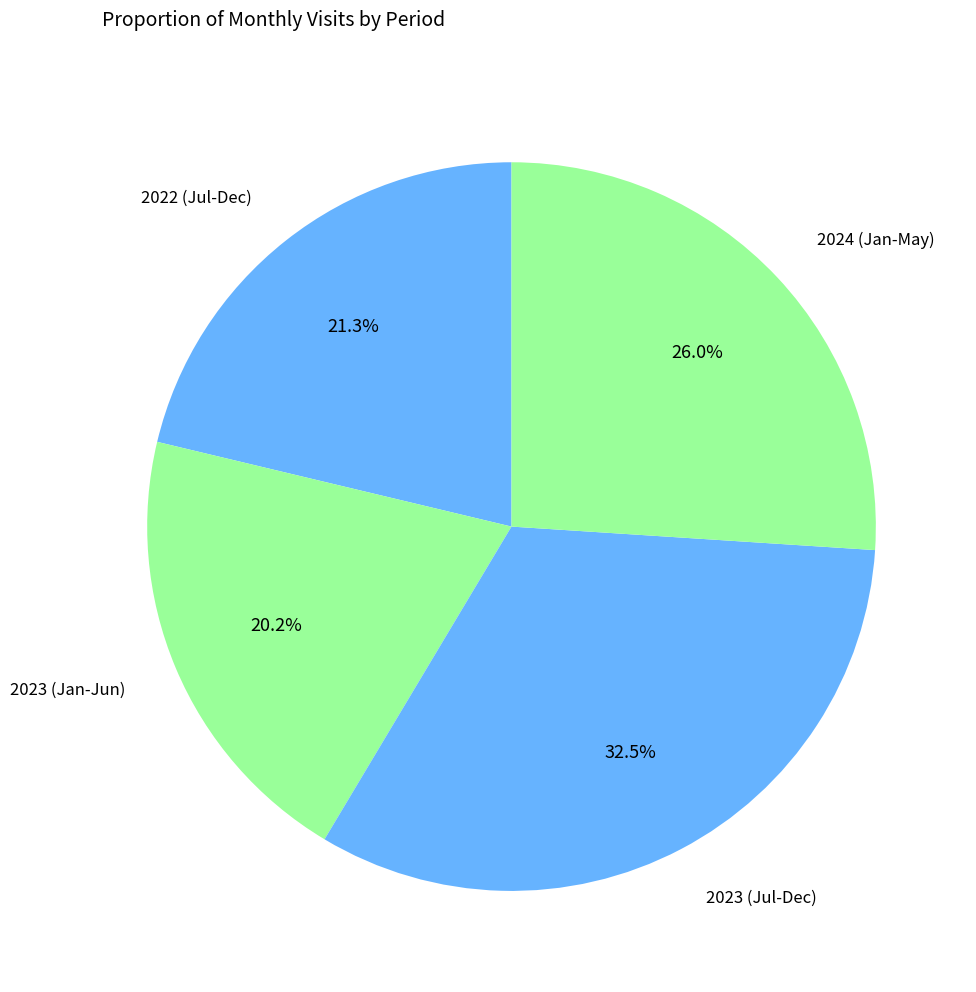

Count the number of slices in the pie.

4